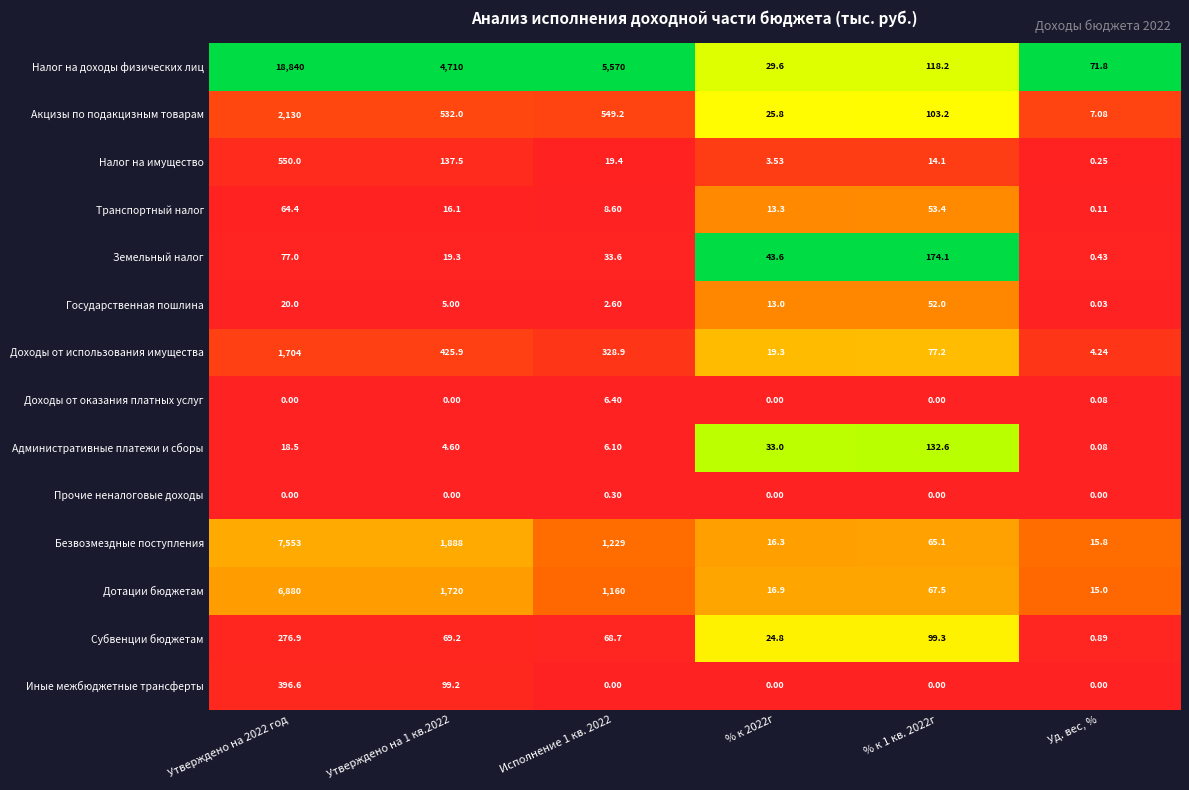

How many categories are shown in the chart?

6